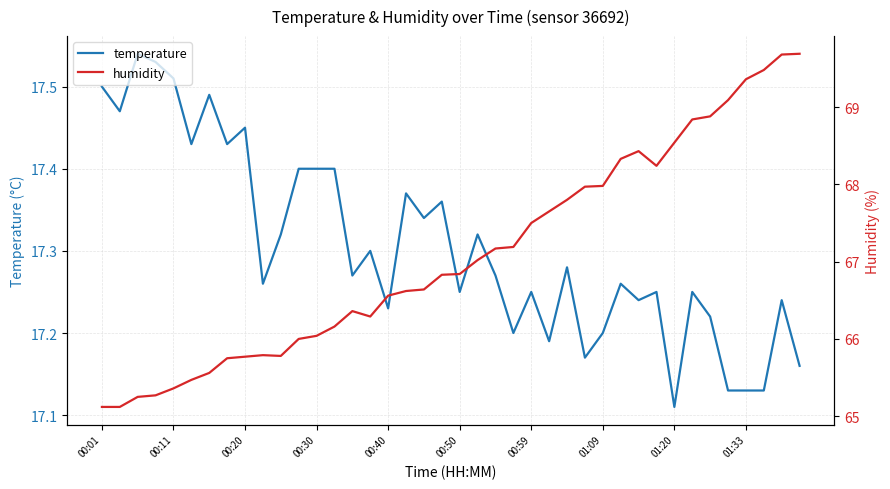

What are all the series names shown in the legend?

temperature, humidity